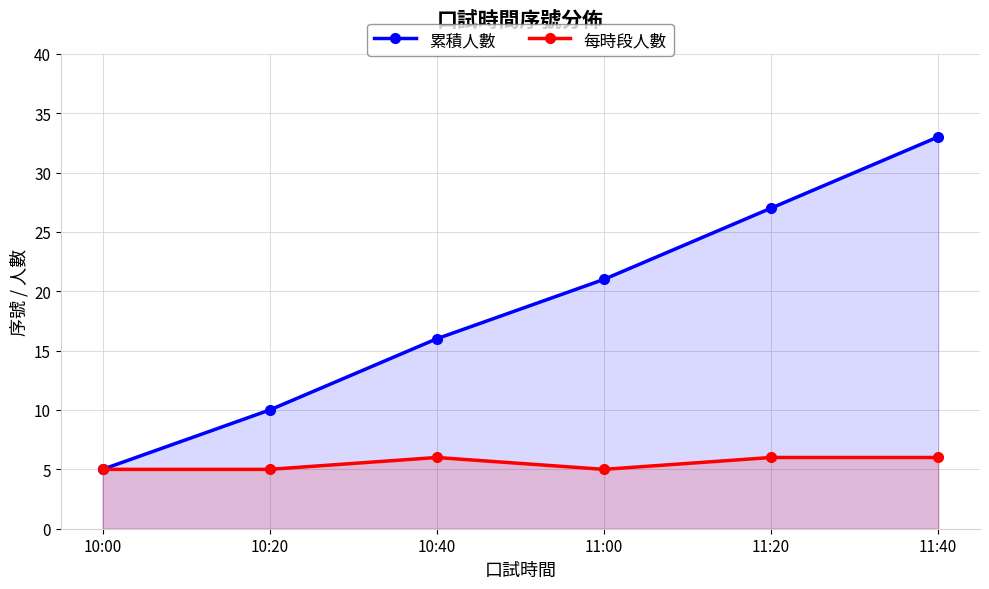

True or false: 每時段人數 has a value of 6 at 11:40.

True